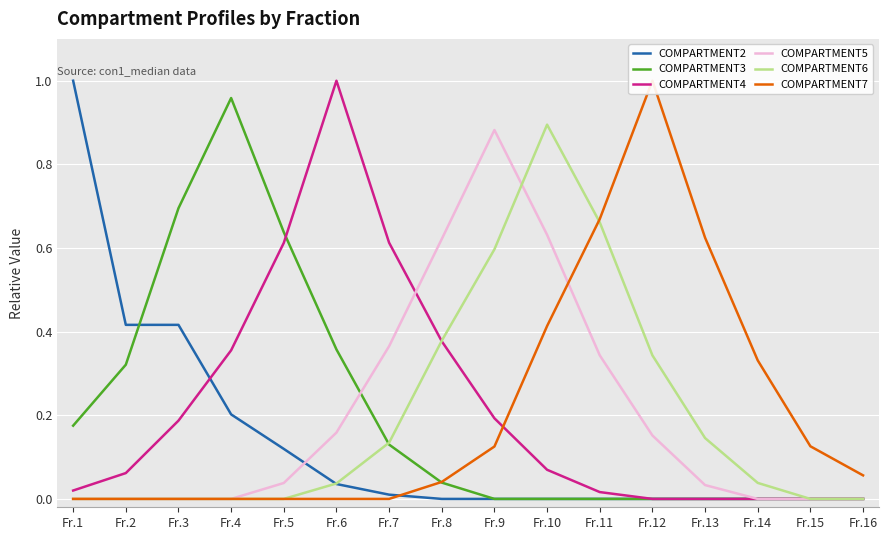

How many values in COMPARTMENT5 are above zero?

9